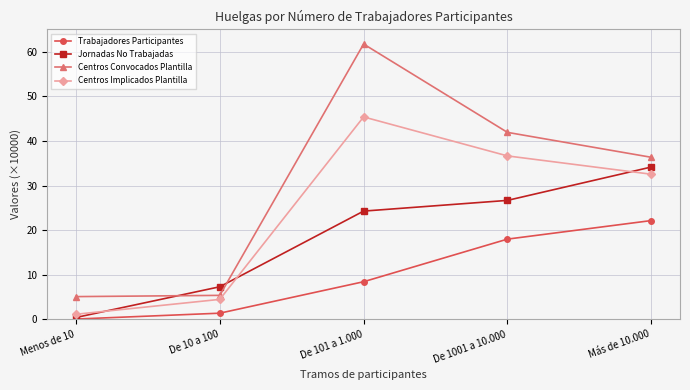

List the labels in order of Trabajadores Participantes value, largest first.

Más de 10.000, De 1001 a 10.000, De 101 a 1.000, De 10 a 100, Menos de 10